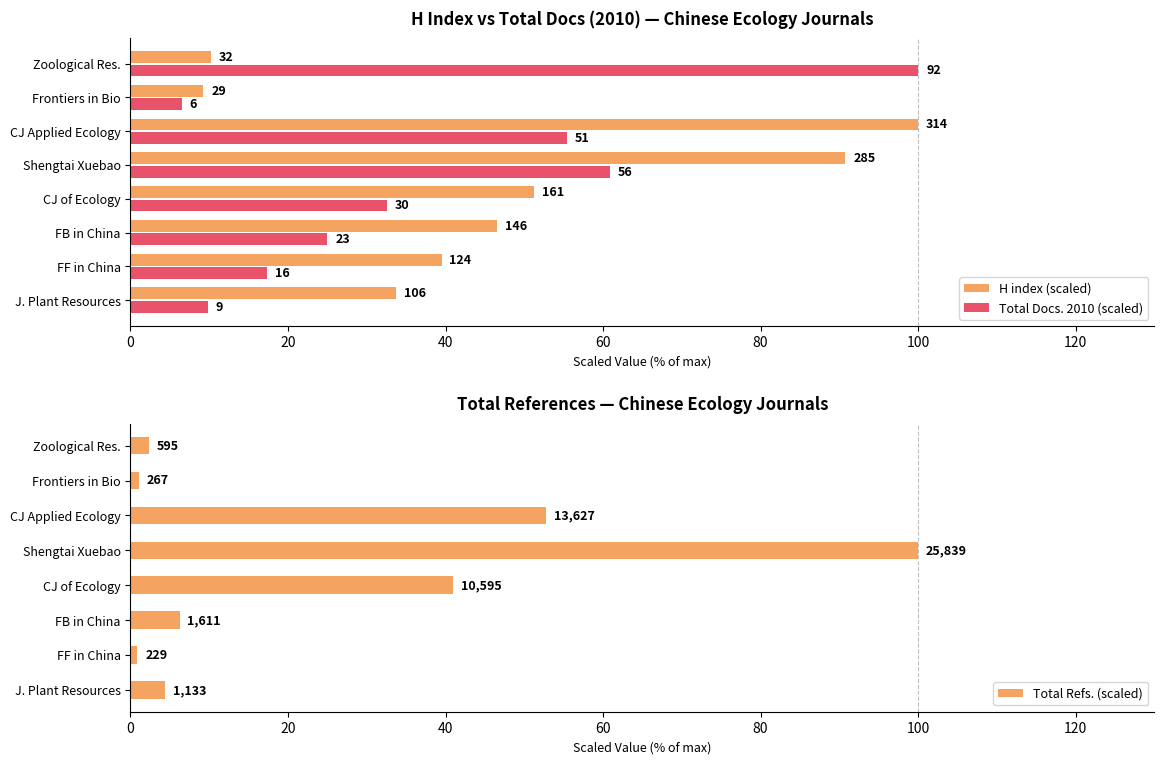

How many bars are there in each group?

3